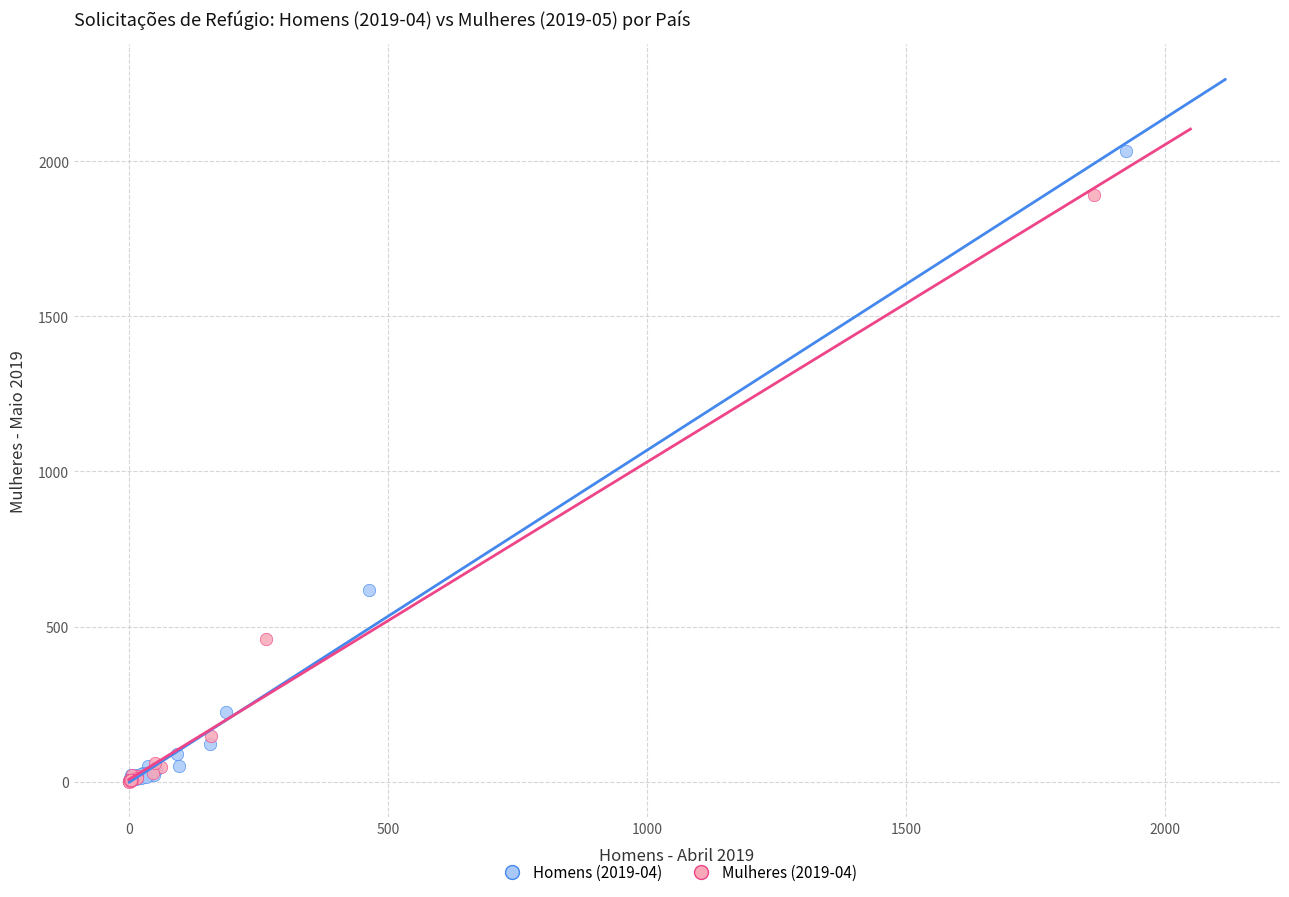

Which series has the widest spread of Y values?

Homens (2019-04)